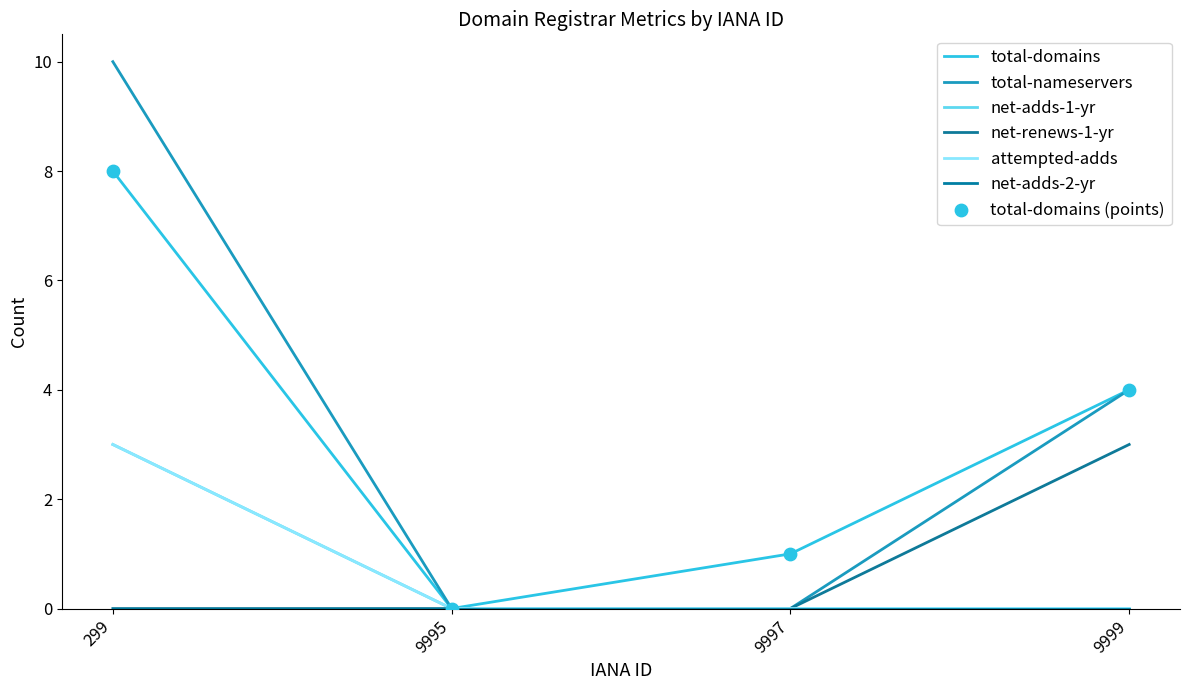

What is the total value across all series at 9999?

11